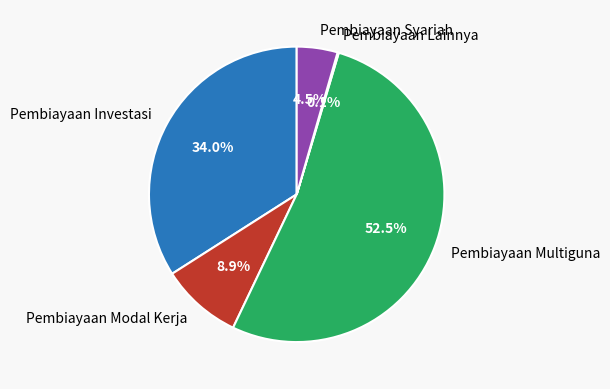

Is Pembiayaan Investasi the majority of the pie?

No